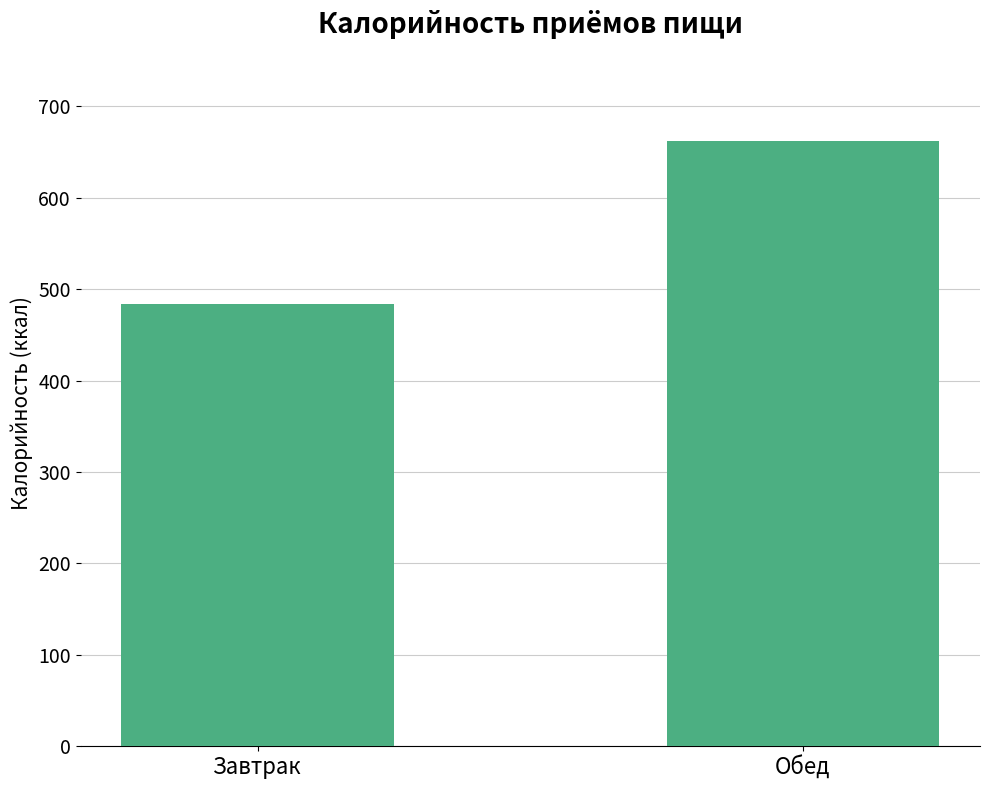

How many values are below 662?

1